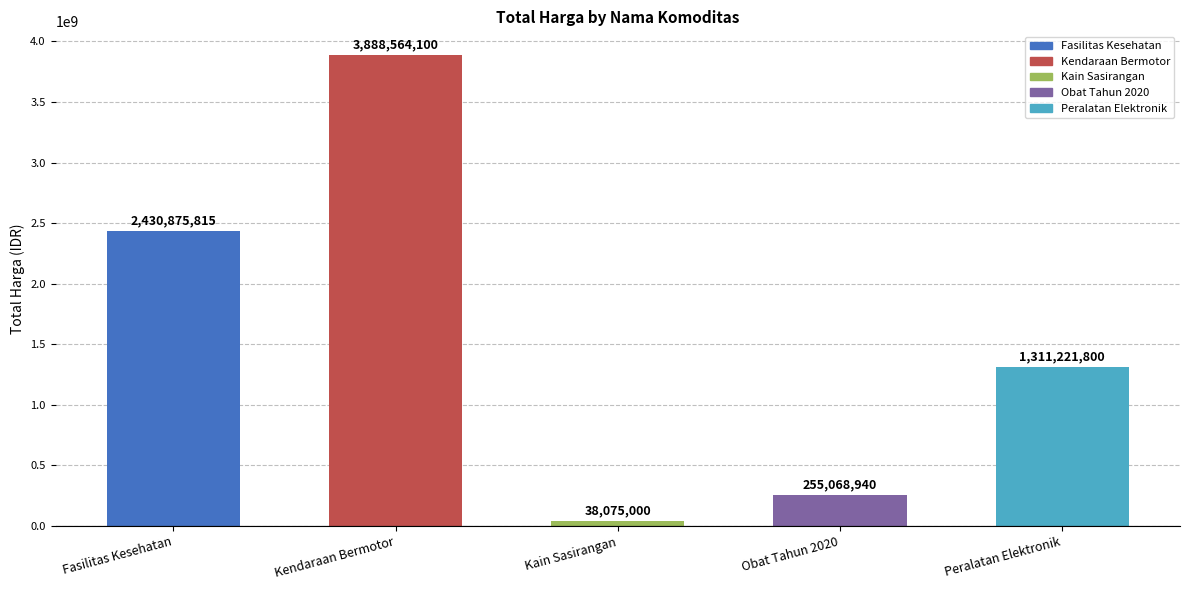

List the labels in order of value, largest first.

Kendaraan Bermotor, Fasilitas Kesehatan, Peralatan Elektronik, Obat Tahun 2020, Kain Sasirangan